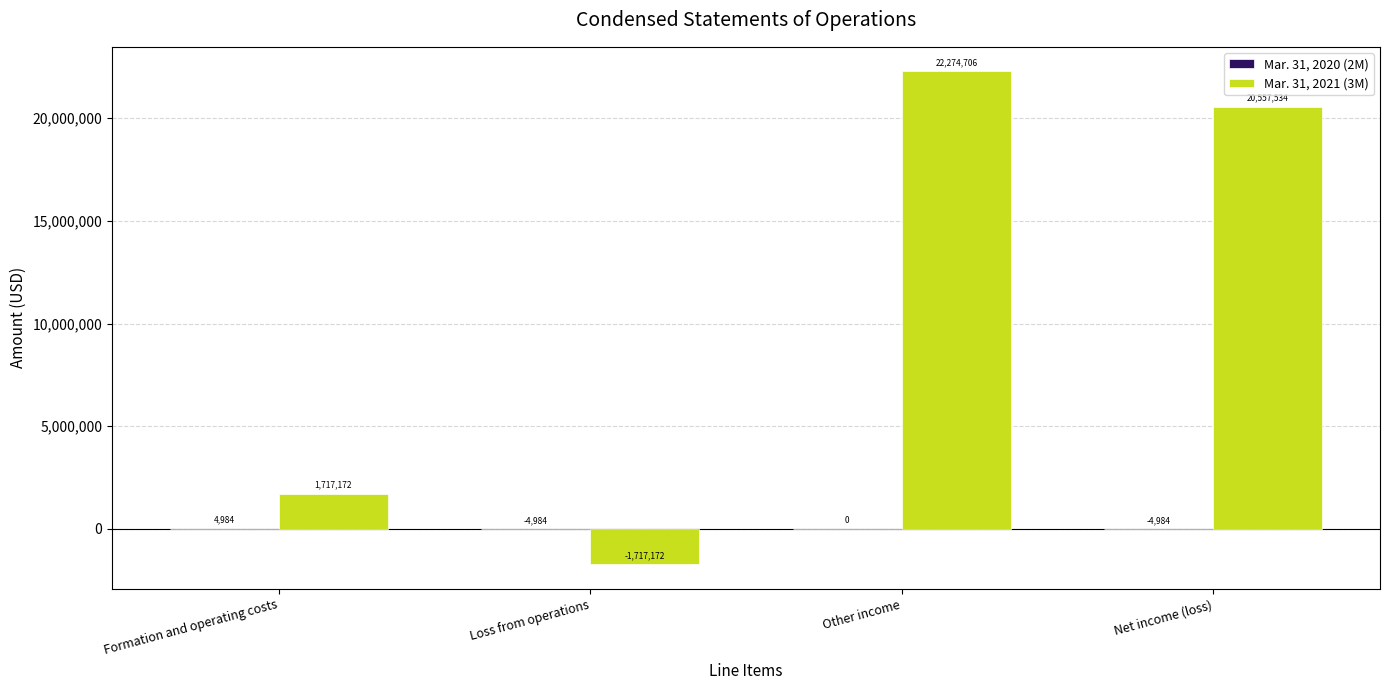

Which series changed the most between Formation and operating costs and Other income?

Mar. 31, 2021 (3M)